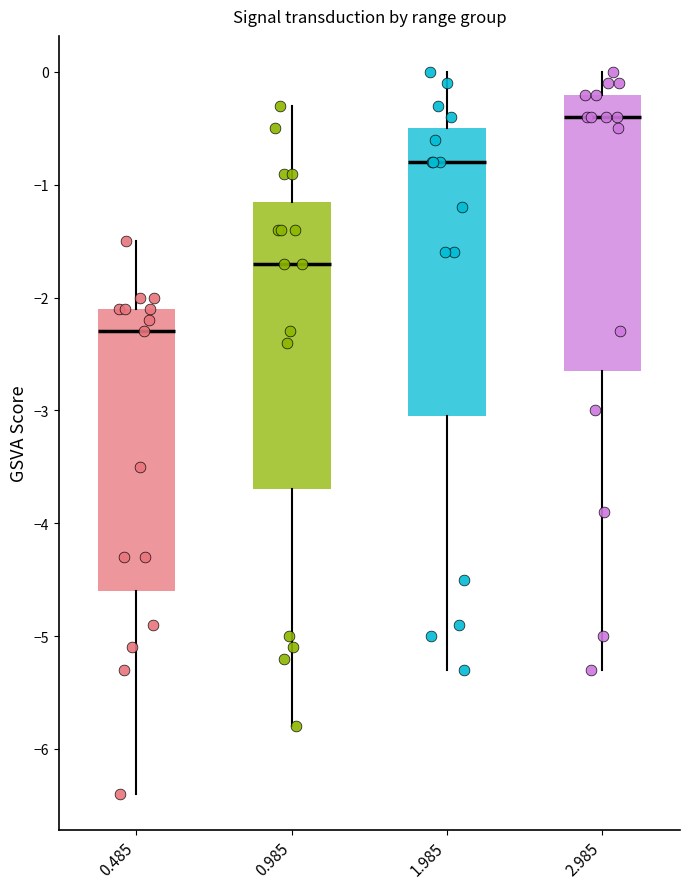

Reading left to right, read every box against the y-axis: the position of its median line, the range the box covers, and the ends of its whiskers. The values are not printed on the chart, so give them approximately, as read against the axis.

0.485: median -2.3, box -4.6 to -2.1, whiskers -6.4 to -1.5
0.985: median -1.7, box -3.7 to -1.1, whiskers -5.8 to -0.3
1.985: median -0.8, box -3.0 to -0.5, whiskers -5.3 to 0.0
2.985: median -0.4, box -2.6 to -0.2, whiskers -5.3 to 0.0